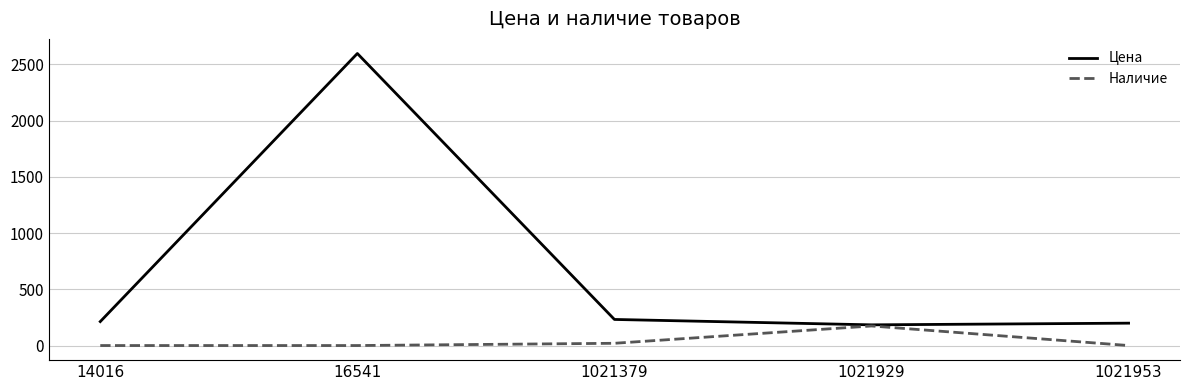

What is the total value across all series at 1021379?

252